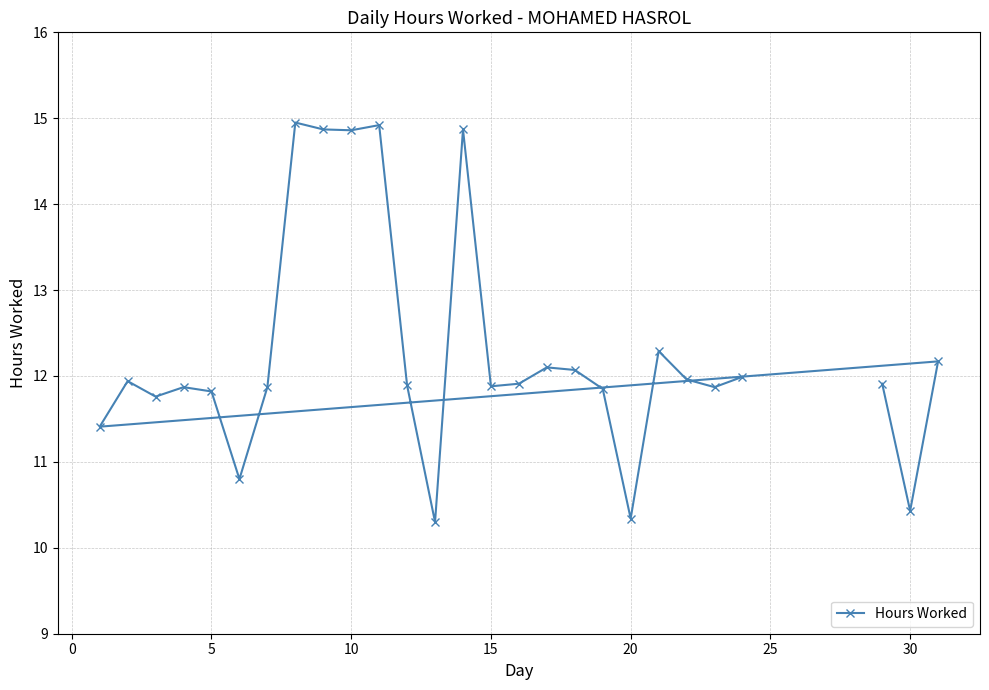

What is the smallest value displayed?

10.3